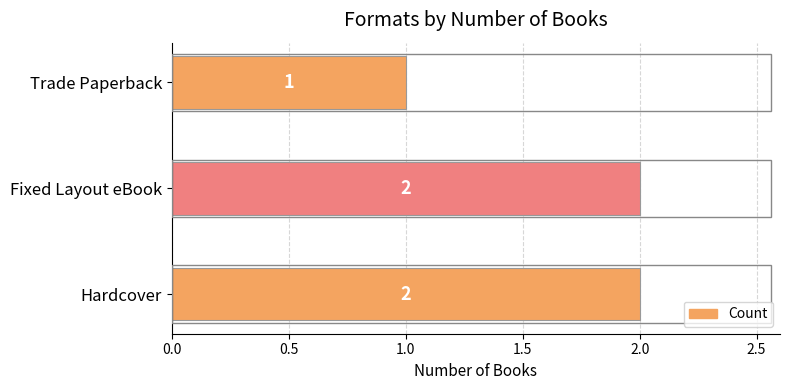

At which label is the value closest to 1?

Trade Paperback